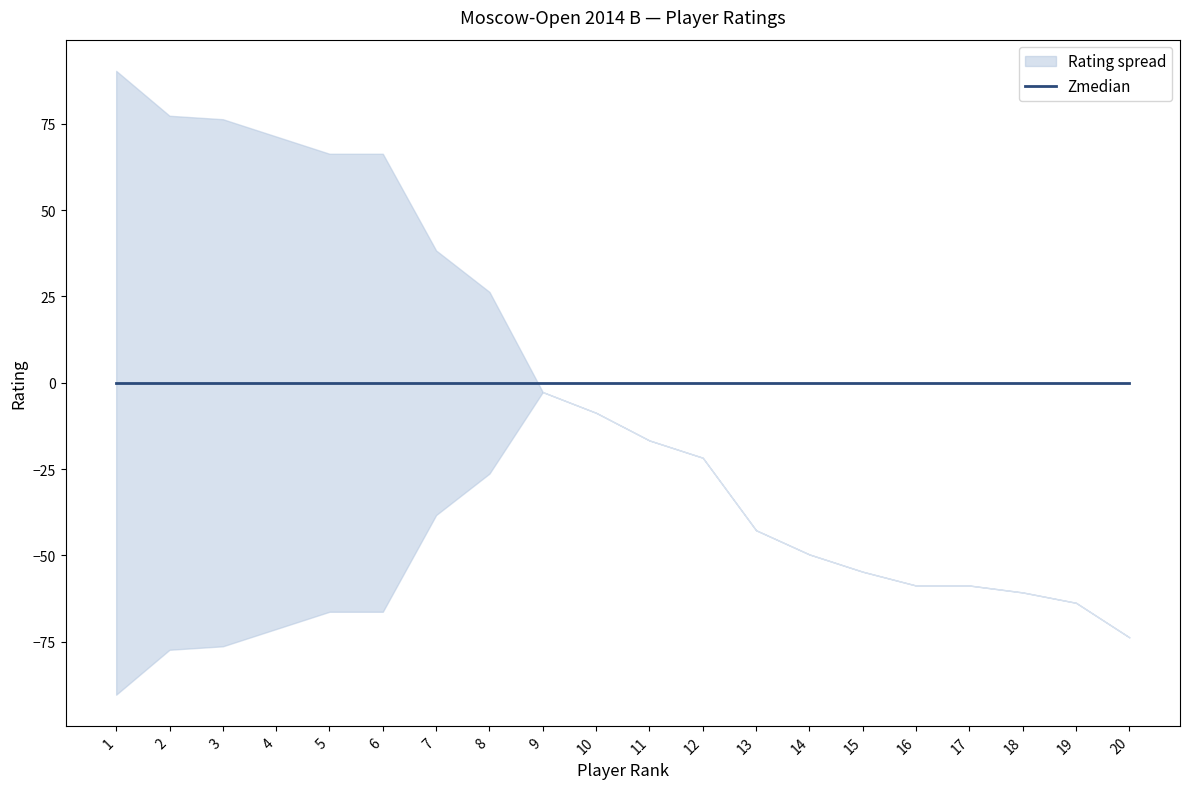

At which label is the value closest to 2370?

9